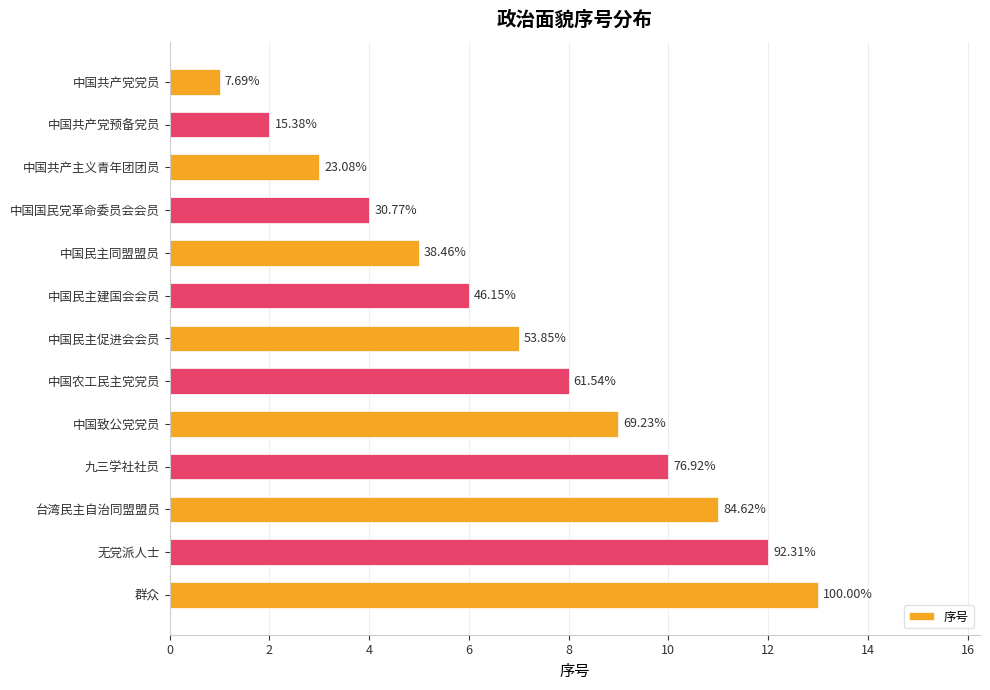

What is the minimum value shown in the chart?

1